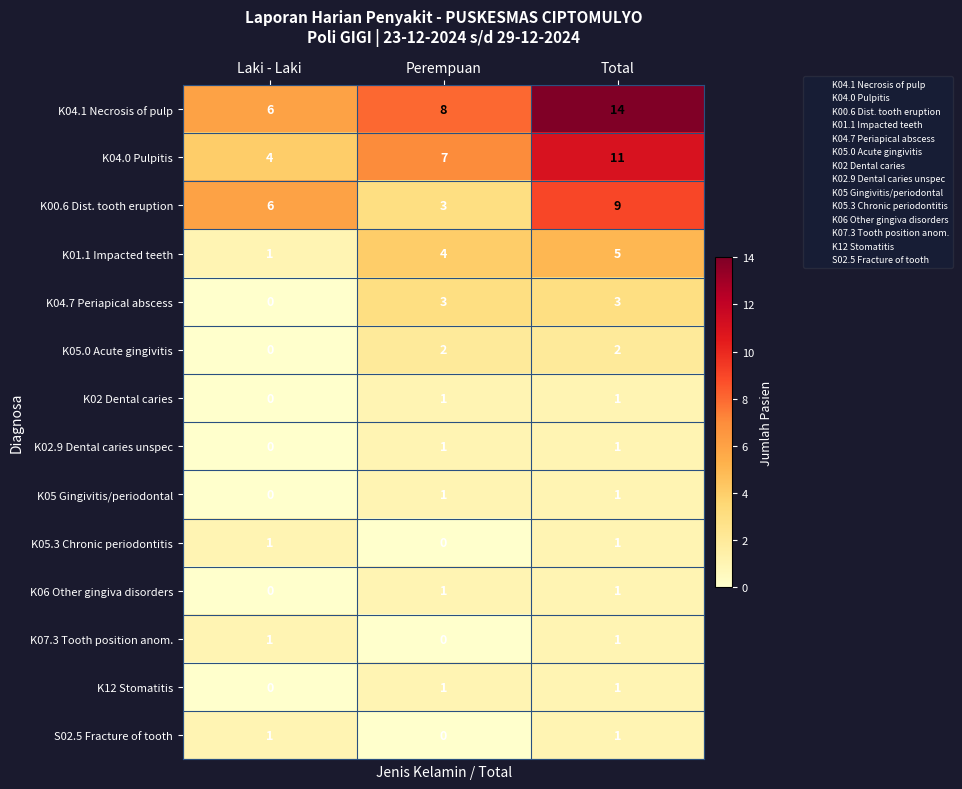

The value of K00.6 Dist. tooth eruption at Perempuan is 3. True or false?

True